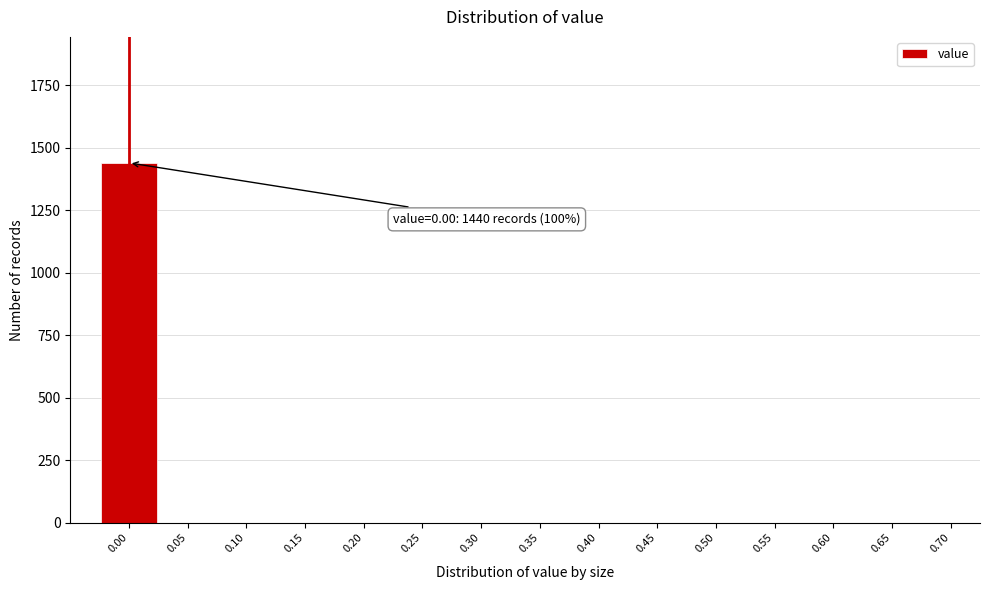

Reading left to right, list all the values displayed in this chart.

0.00=1440	0.05=0	0.10=0	0.15=0	0.20=0	0.25=0	0.30=0	0.35=0	0.40=0	0.45=0	0.50=0	0.55=0	0.60=0	0.65=0	0.70=0